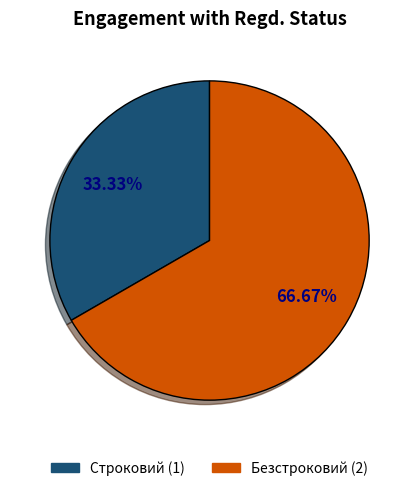

To the nearest percent, what portion does Безстроковий represent?

67%